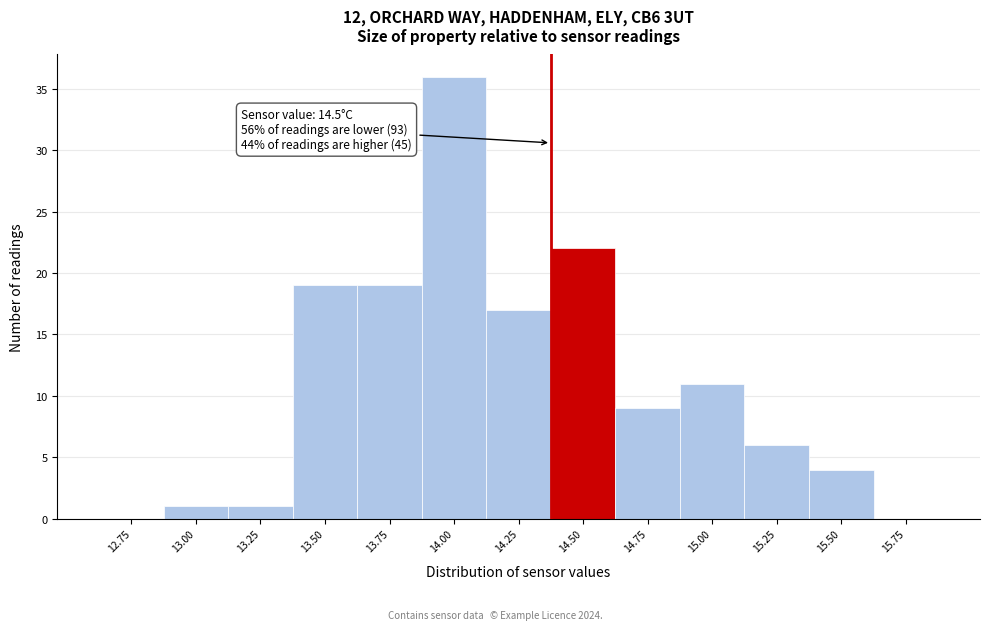

Reading left to right, what are all the values shown in this chart?

12.75=0	13.00=1	13.25=1	13.50=19	13.75=19	14.00=36	14.25=17	14.50=22	14.75=9	15.00=11	15.25=6	15.50=4	15.75=0